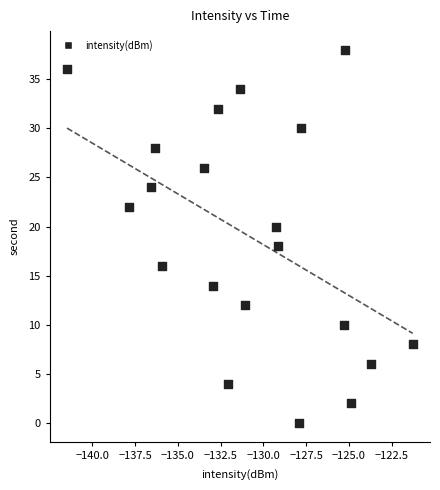

What is the range of Y values (max minus min)?

38